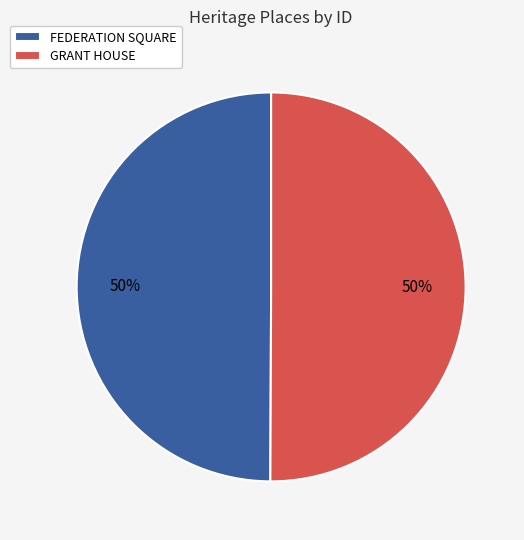

To the nearest percent, what is the average slice percentage?

50%